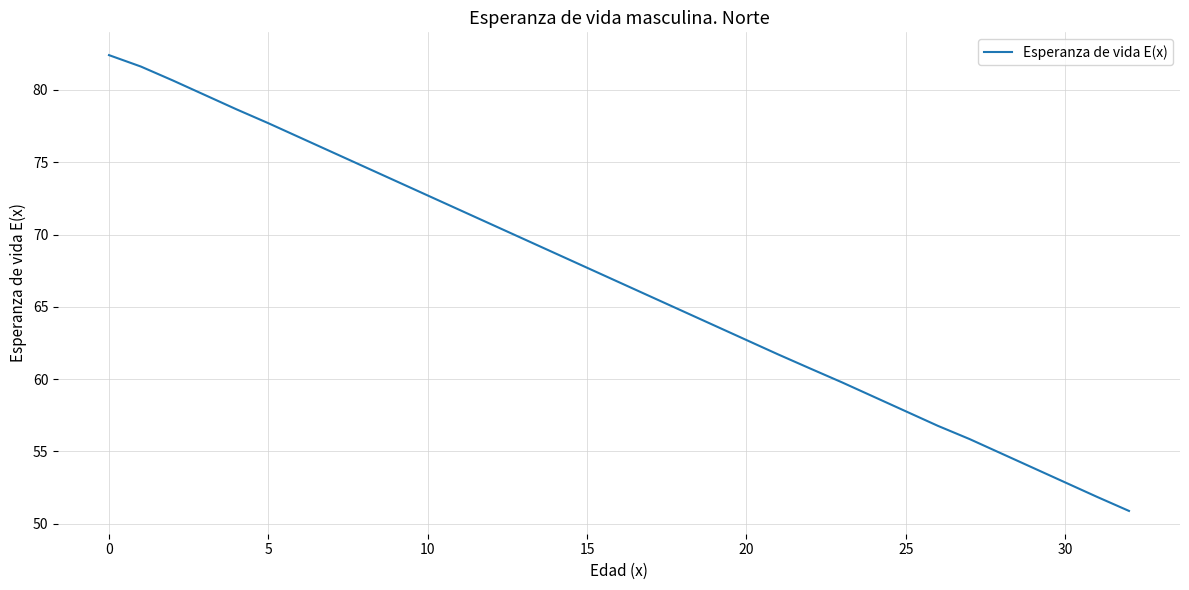

What is the minimum value shown in the chart?

50.9